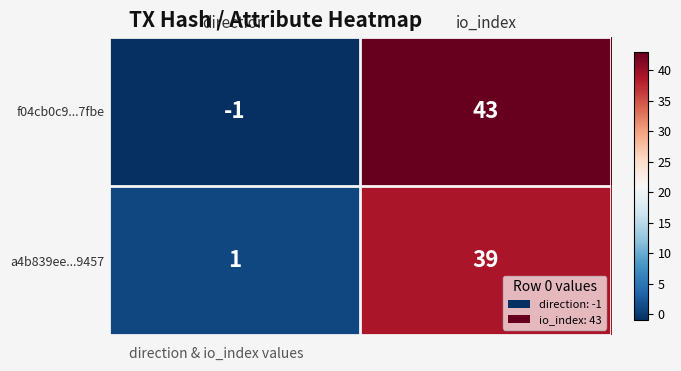

At how many categories does at least one series exceed 27?

1